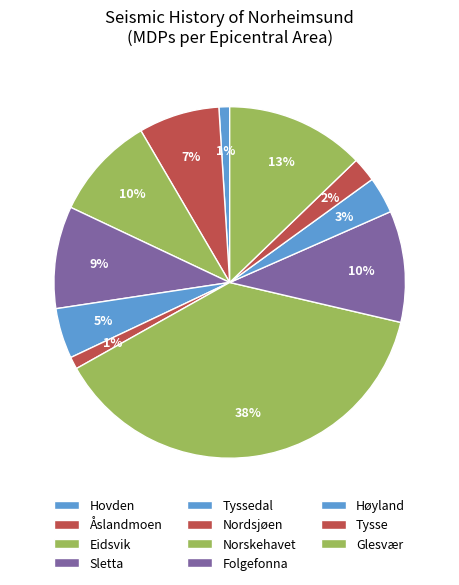

Rank the categories by value from lowest to highest.

Hovden, Nordsjøen, Tysse, Høyland, Tyssedal, Åslandmoen, Sletta, Eidsvik, Folgefonna, Glesvær, Norskehavet